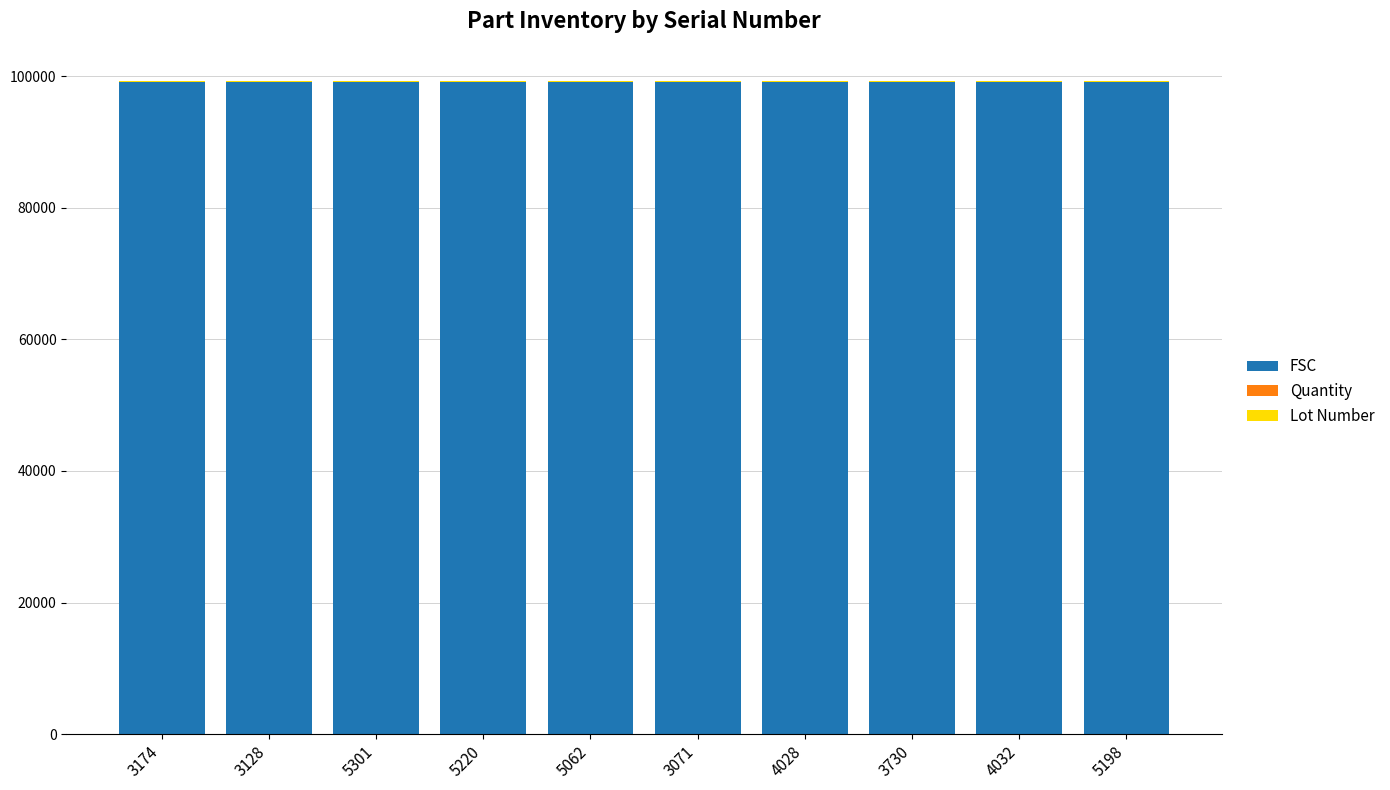

What is the sum of all FSC values?

991670